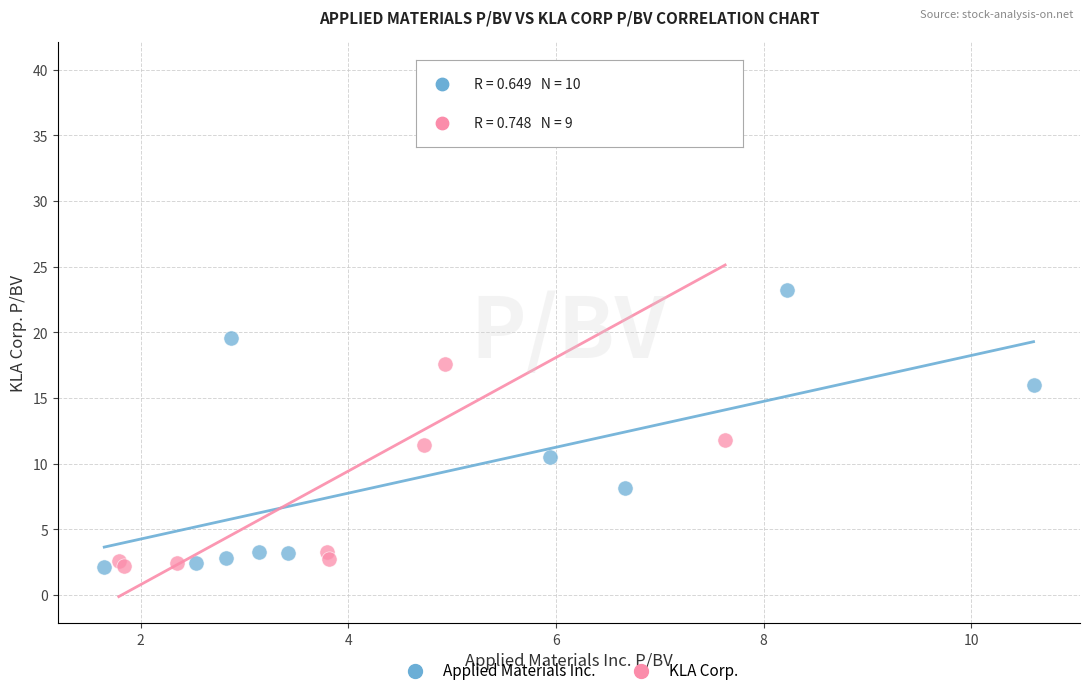

What are all the series names shown in the legend?

Applied Materials Inc., KLA Corp.